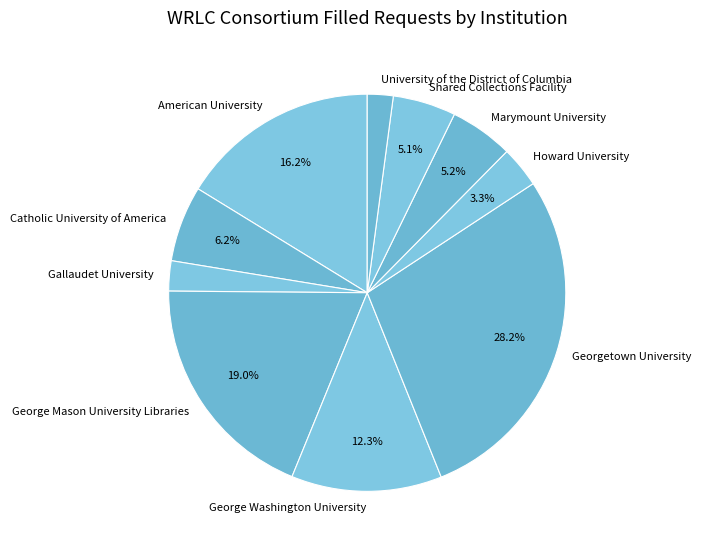

Is there any slice that represents more than half of the pie?

No